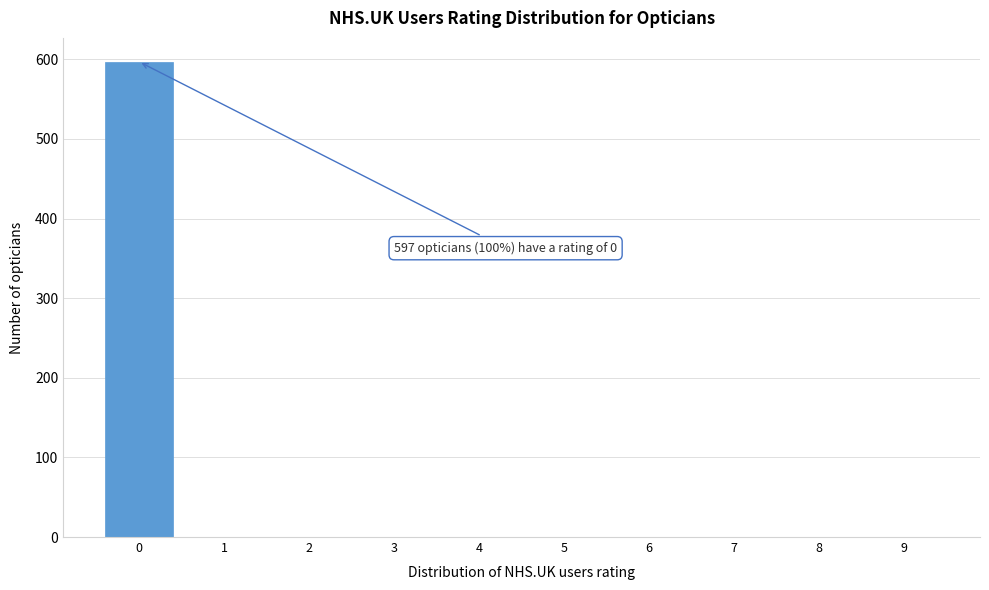

Reading left to right, list all the values displayed in this chart.

0=597	1=0	2=0	3=0	4=0	5=0	6=0	7=0	8=0	9=0